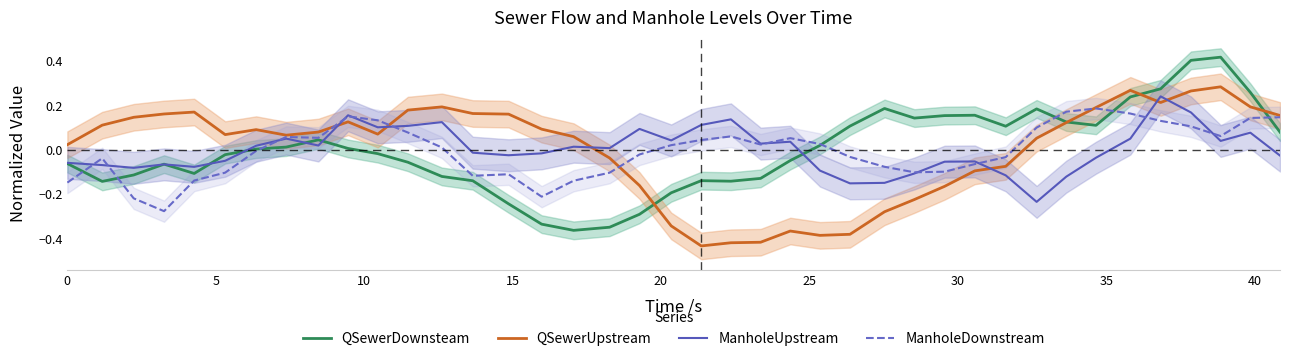

What is the smallest value displayed?

-0.4